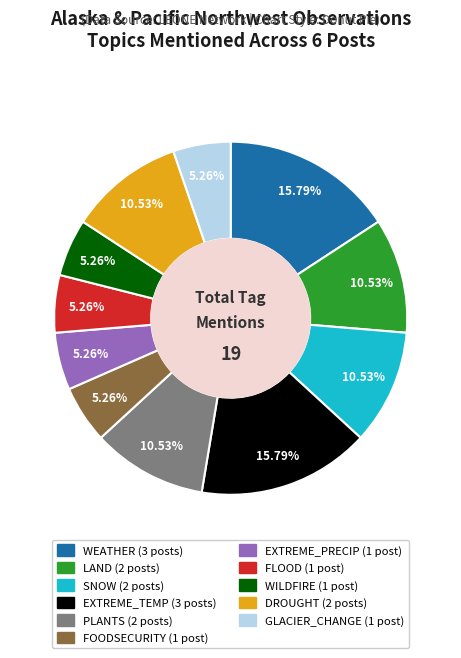

To the nearest percent, what percentage of the pie is EXTREME_PRECIP (1 post)?

5%